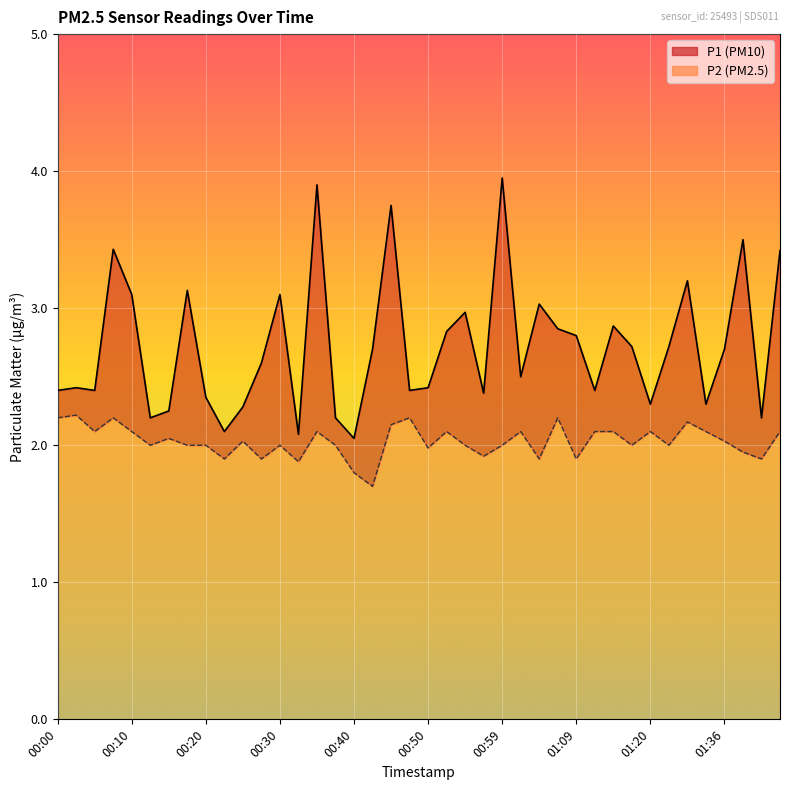

What are all the series names shown in the legend?

P1, P2